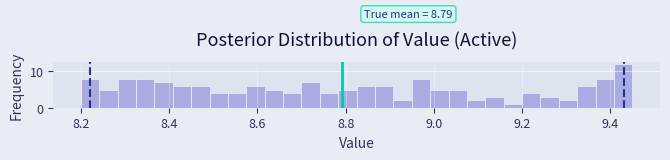

Around what value on the x-axis is the tallest bar? Give the approximate position of its centre, as read against the axis.

9.42